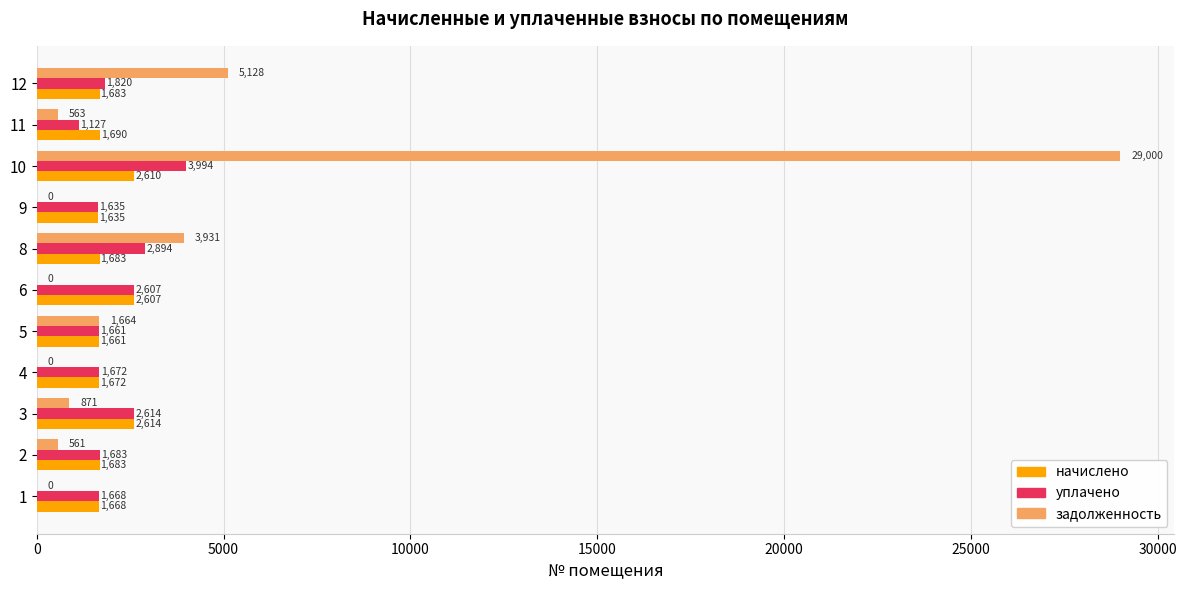

The уплачено series shows 3994.3 at 10. True or false?

True